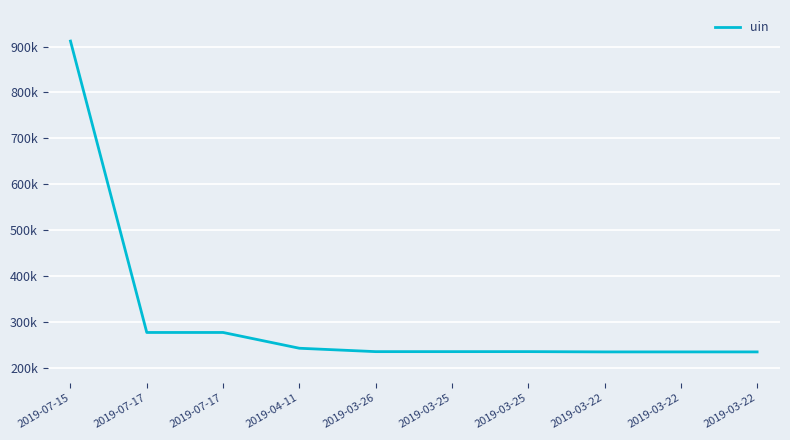

Is this an area chart (filled region under the line)?

No